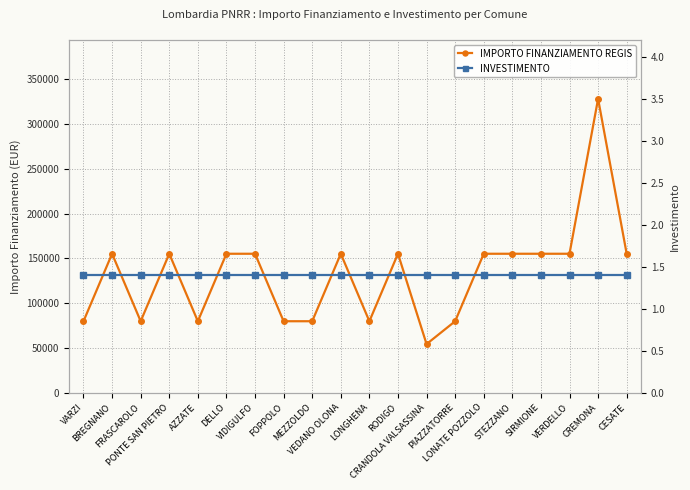

Which series has the widest spread of values?

IMPORTO FINANZIAMENTO REGIS